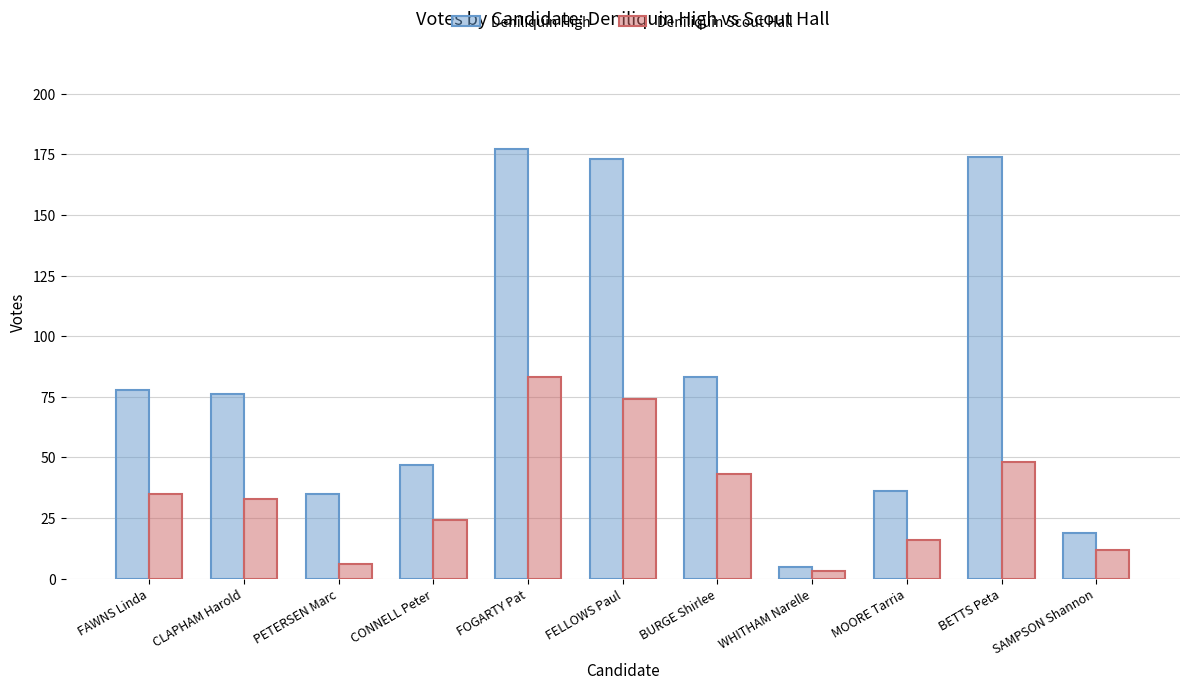

List the series in order of their peak value, lowest first.

Deniliquin Scout Hall, Deniliquin High